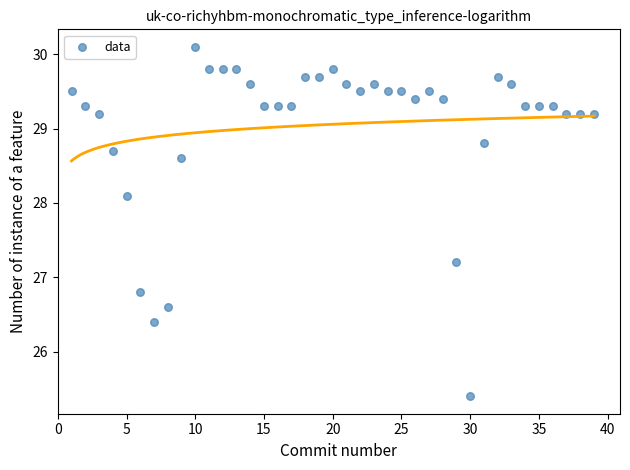

What is the range of Y values (max minus min)?

4.7